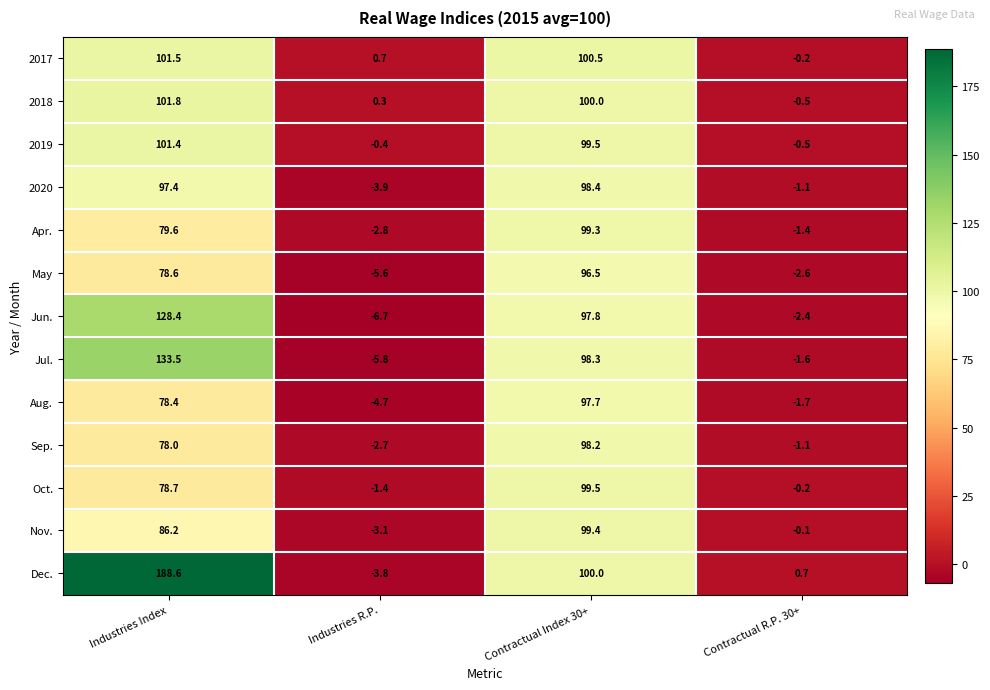

What is the approximate value of Sep. at Contractual R.P. 30+?

-1.1